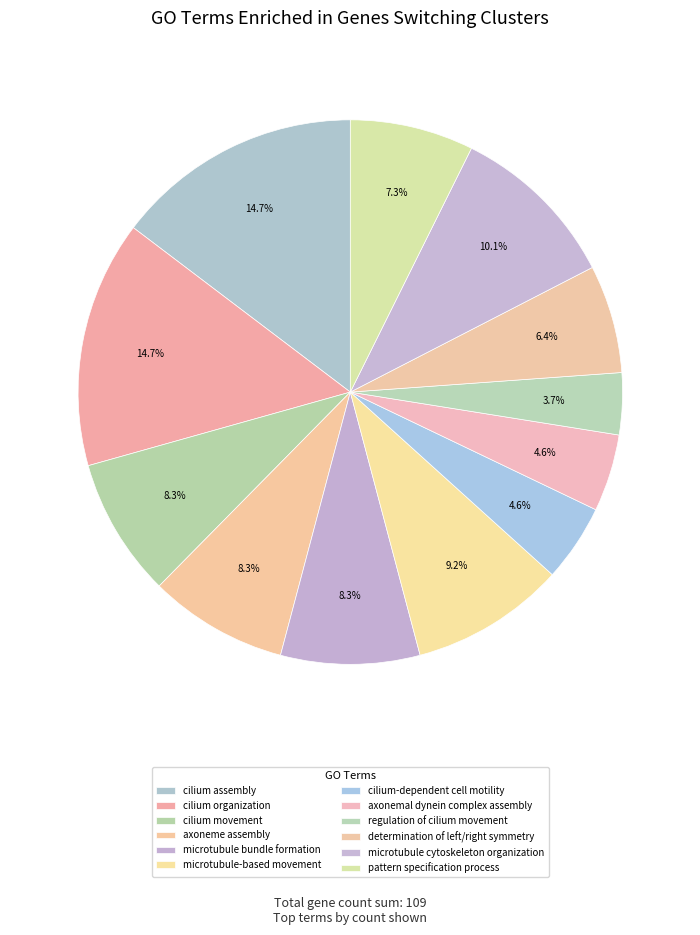

How many slices are in this pie chart?

12